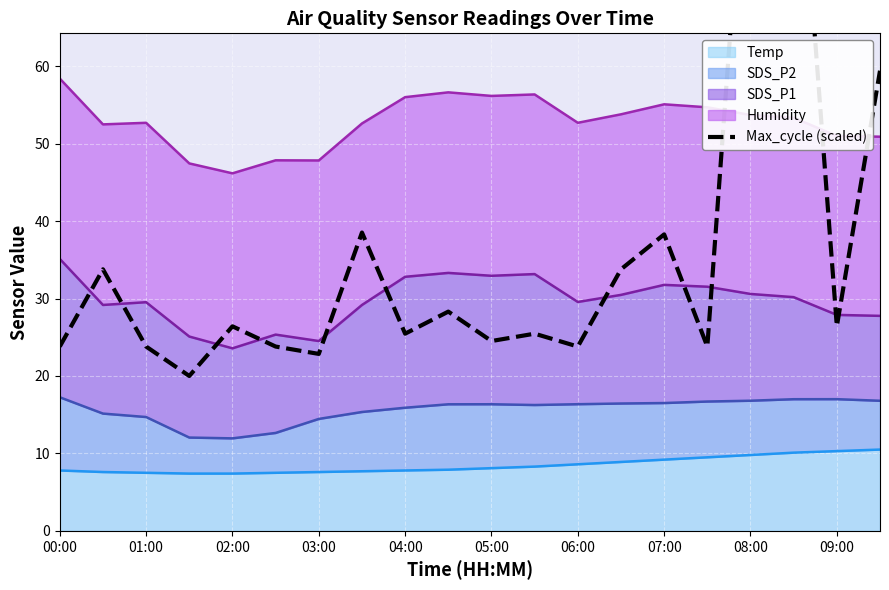

What is the highest value of the Temp series?

10.5